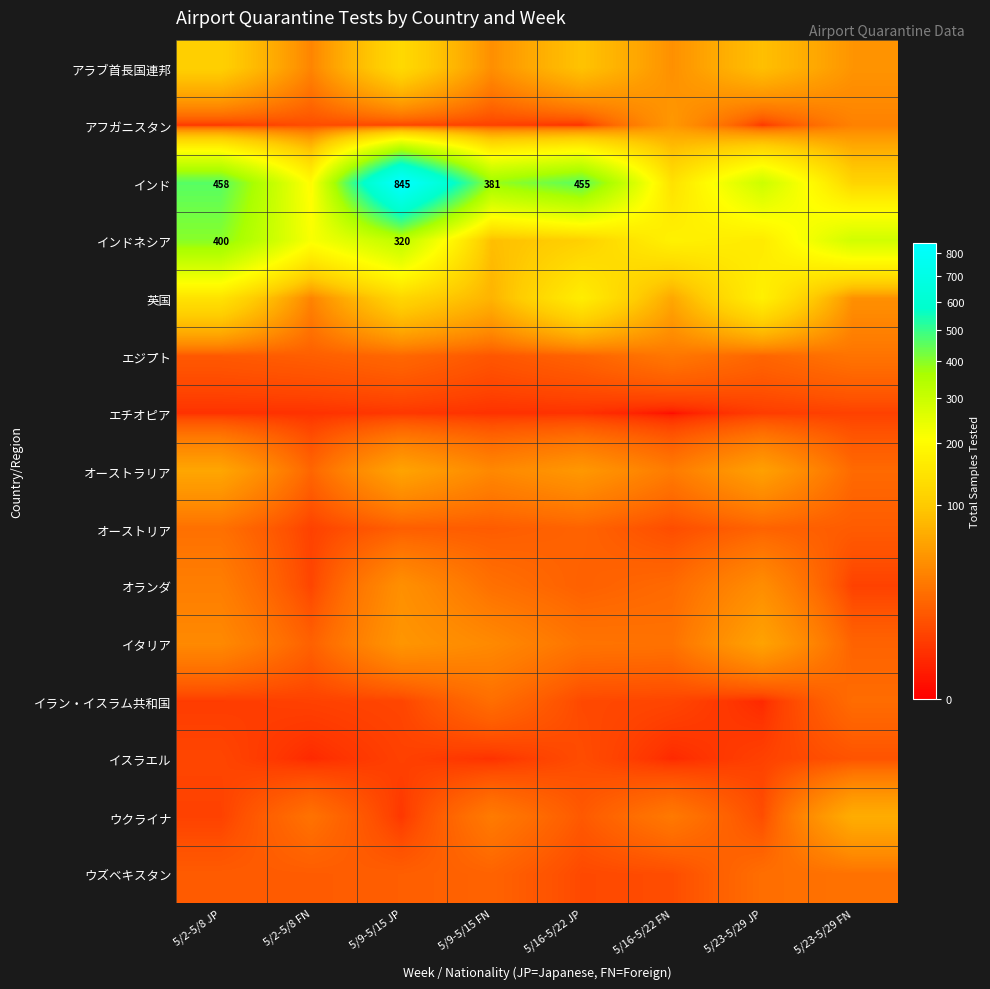

How many data points in イスラエル are less than 6?

3